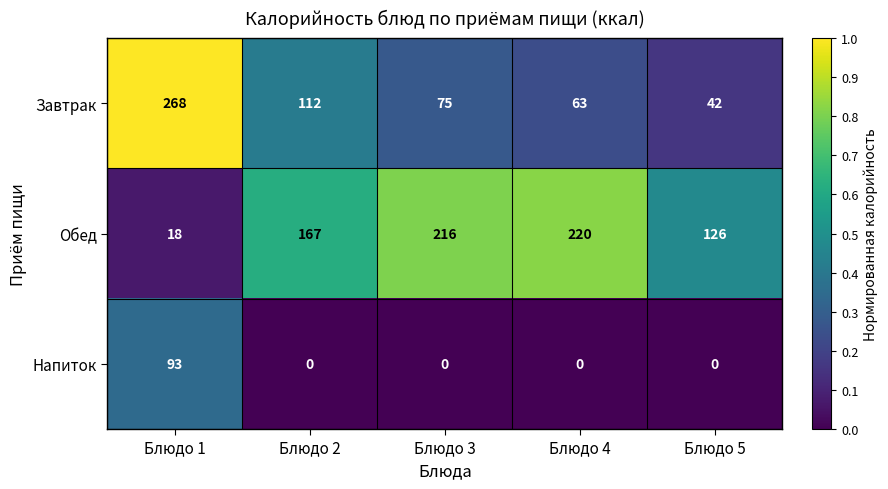

List the series in order of their peak value, highest first.

Завтрак, Обед, Напиток